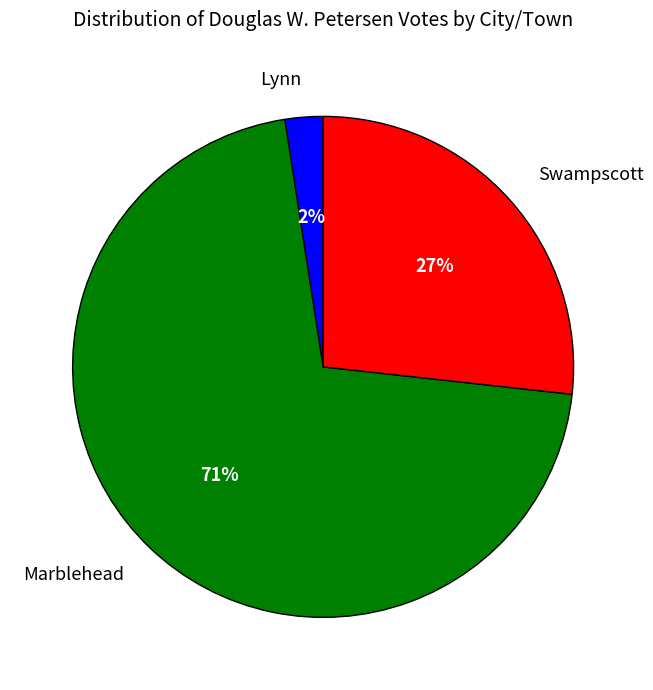

How many slices are in this pie chart?

3